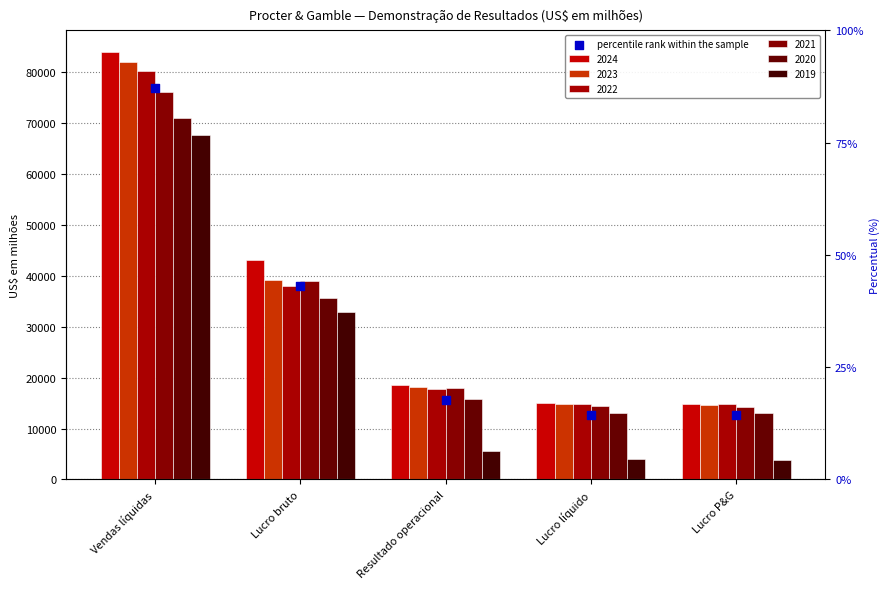

Approximately how many times larger is the value at Lucro bruto compared to Vendas líquidas?

0.5